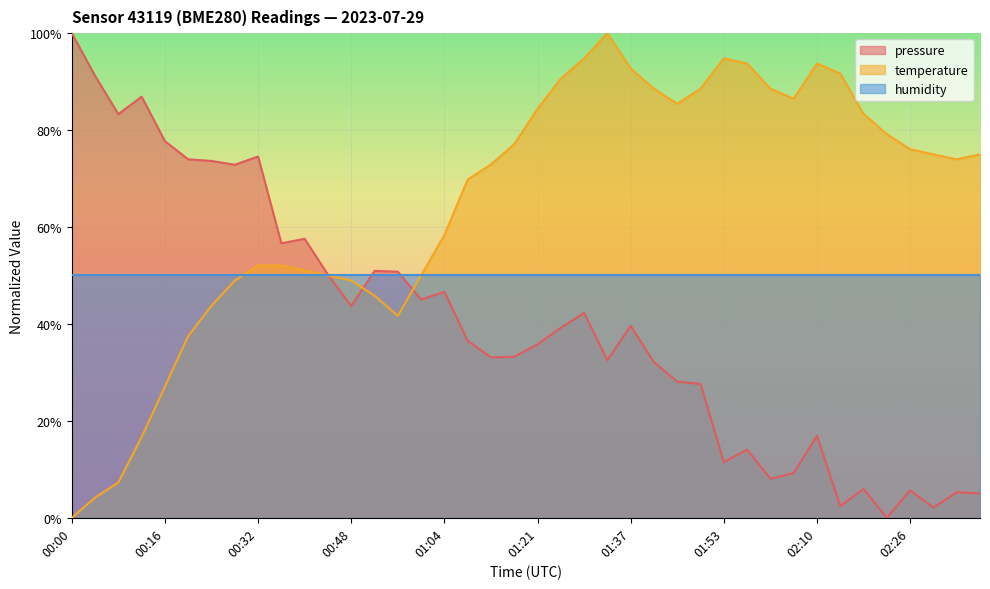

Between 02:05 and 02:18, which series saw the biggest shift?

pressure